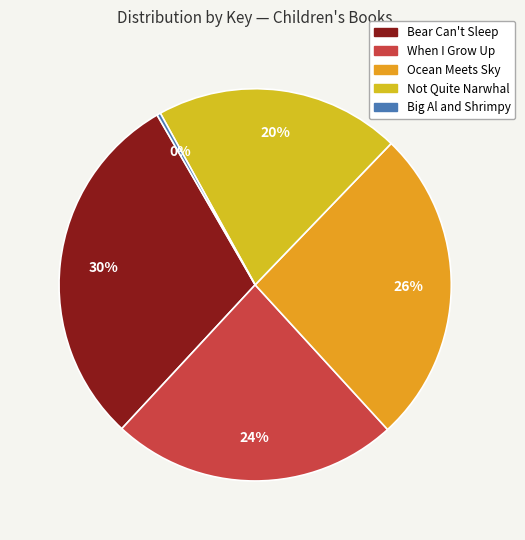

To the nearest percent, what percentage of the pie is Ocean Meets Sky?

26%